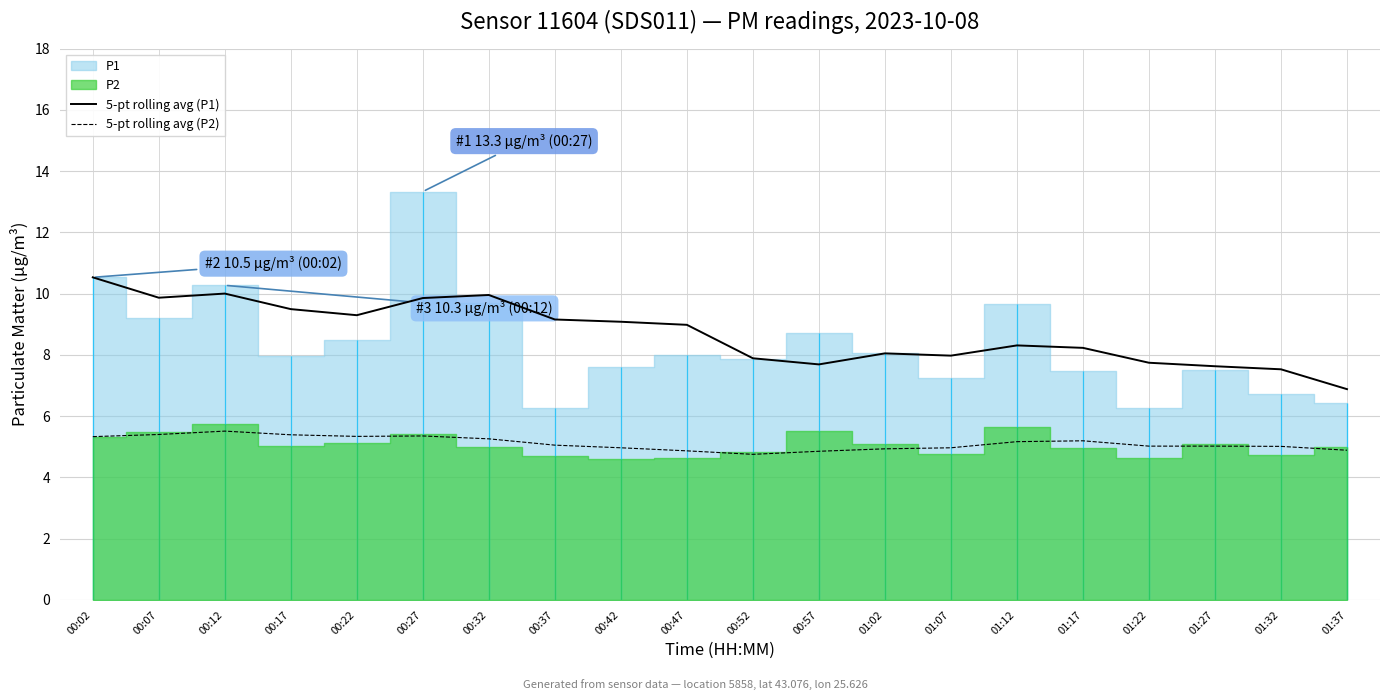

True or false: 5-pt rolling avg (P1) has a value of 7.7 at 00:57.

True